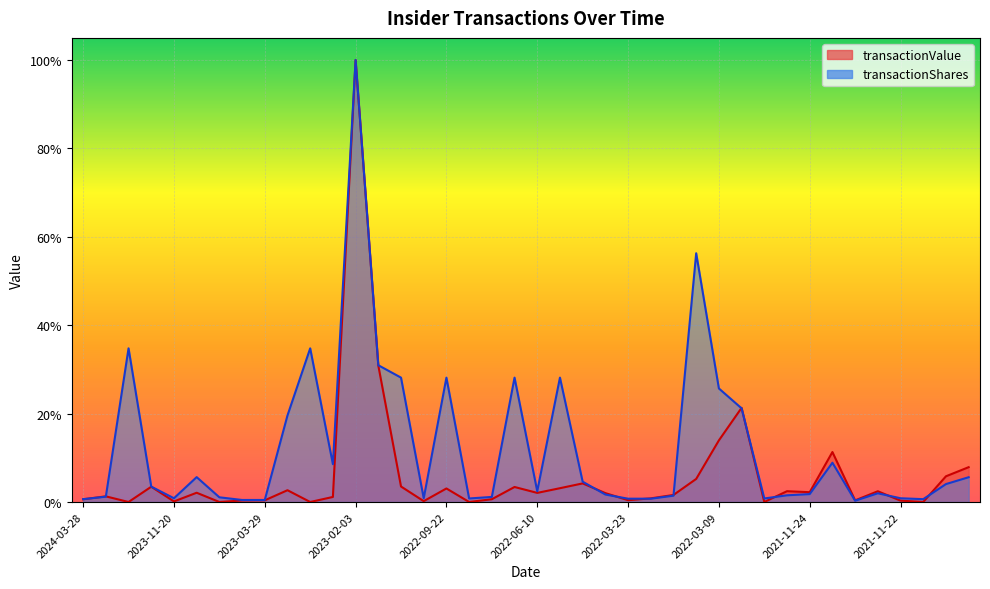

What is the value of the transactionShares point at the 11th from the left?

0.3